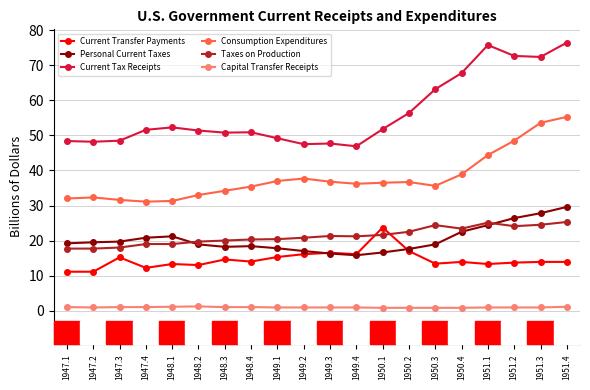

Rank the series by their maximum value, from lowest to highest.

Capital Transfer Receipts, Current Transfer Payments, Taxes on Production, Personal Current Taxes, Consumption Expenditures, Current Tax Receipts